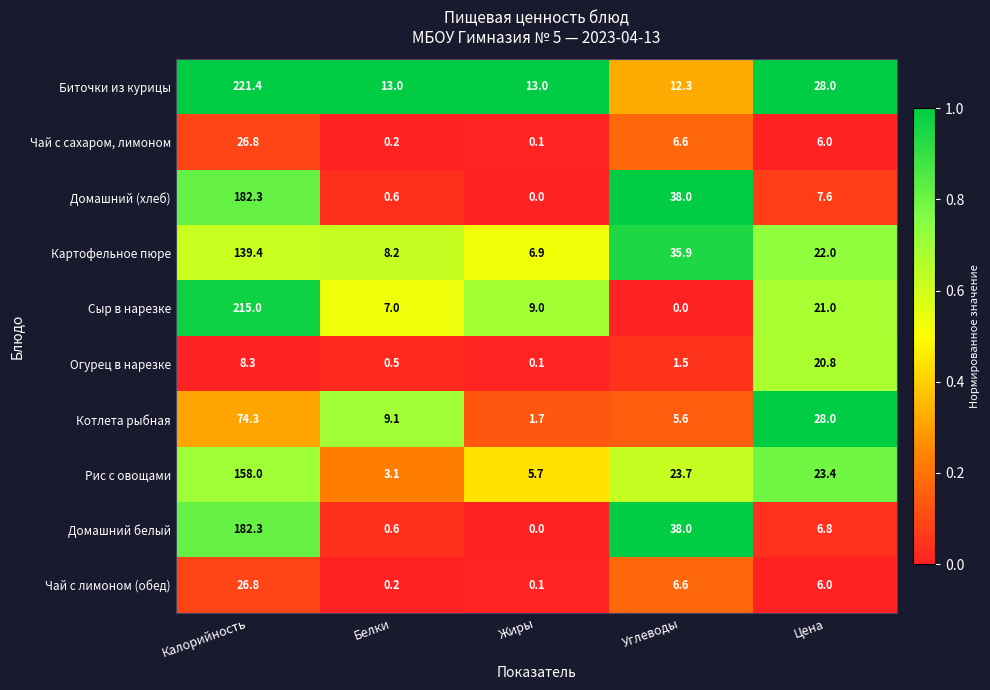

What is the sum of the Чай с сахаром, лимоном values at Калорийность and Белки?

27.0